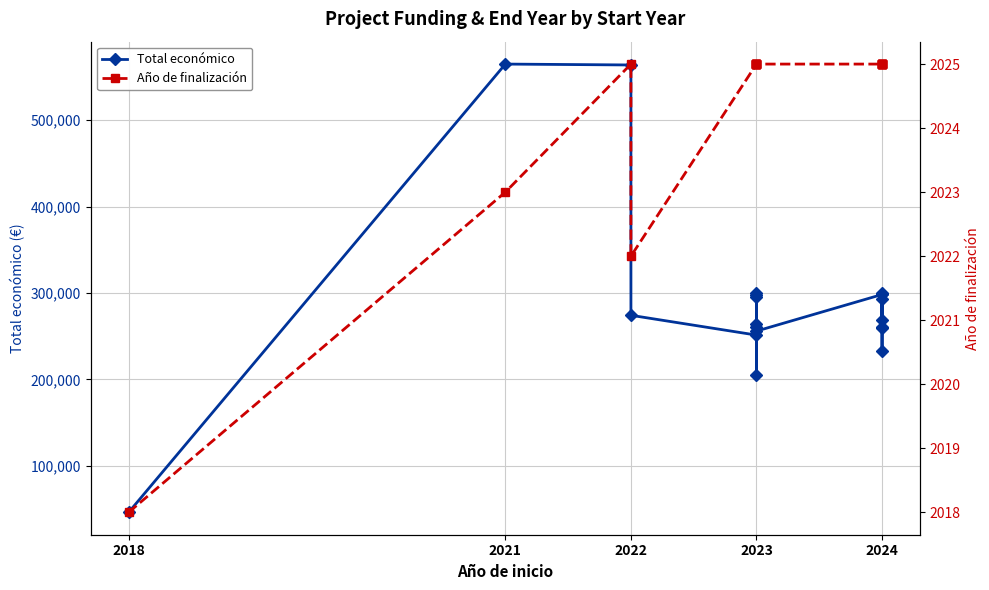

True or false: Año de finalización and Total económico intersect in this chart.

False